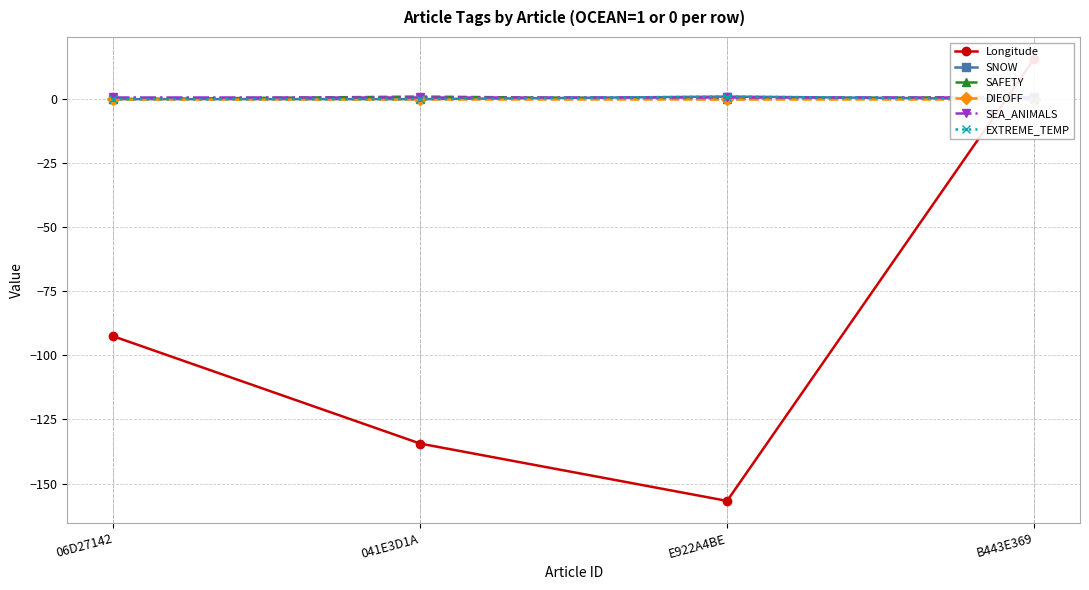

Reading right to left, extract all data points from this chart.

Longitude: 15.6	-156.8	-134.4	-92.5
SNOW: 0.0	1.0	0.0	0.0
SAFETY: 1.0	0.0	1.0	0.0
DIEOFF: 0.0	0.0	0.0	0.0
SEA_ANIMALS: 1.0	1.0	1.0	1.0
EXTREME_TEMP: 0.0	1.0	0.0	0.0